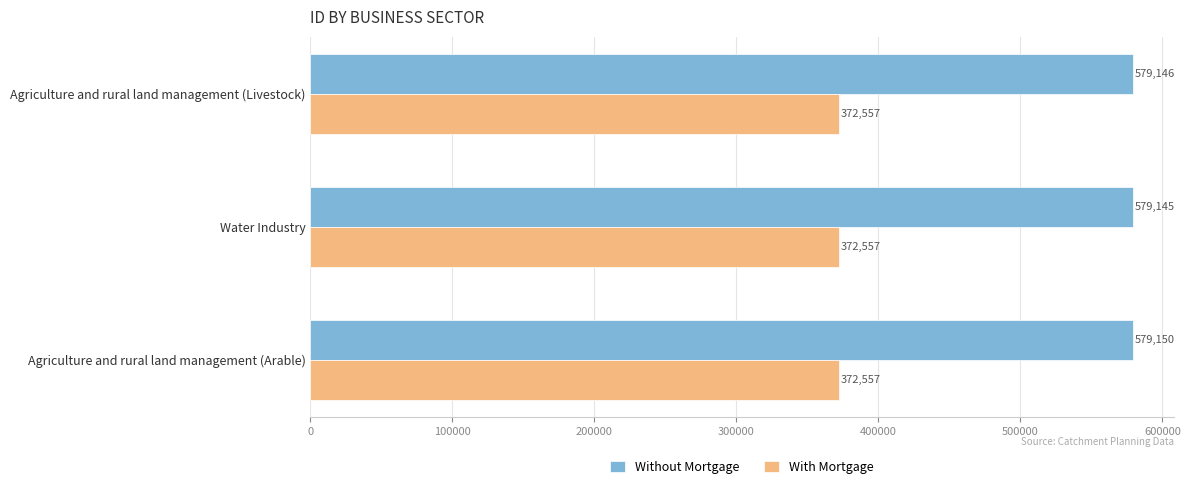

List the series in order of their peak value, lowest first.

With Mortgage, Without Mortgage